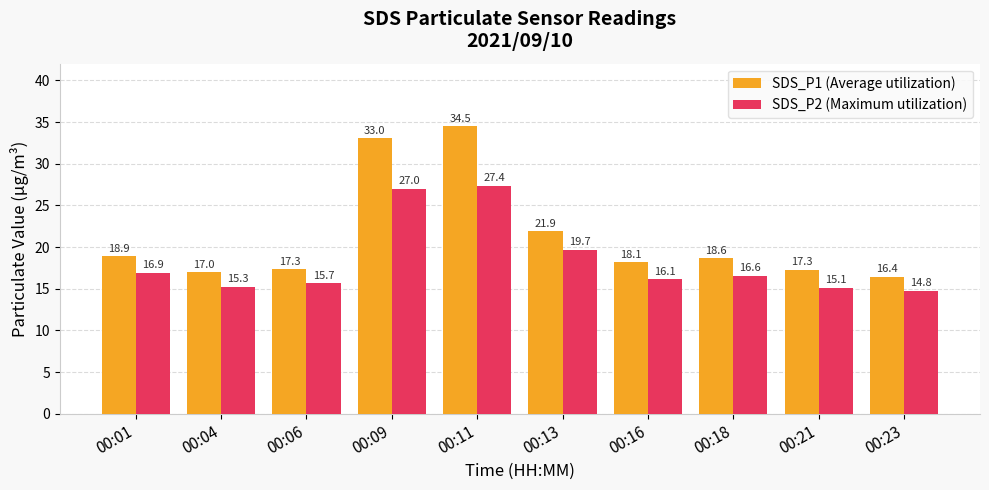

How many data points in SDS_P1 (Average utilization) are less than 18?

4